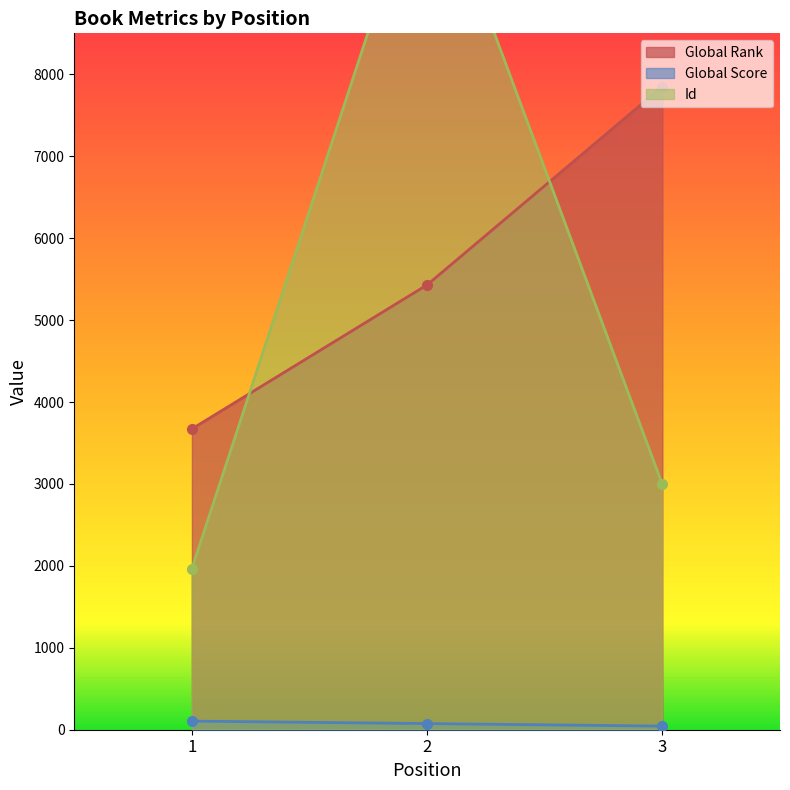

Rank the categories by Global Rank value from highest to lowest.

3, 2, 1